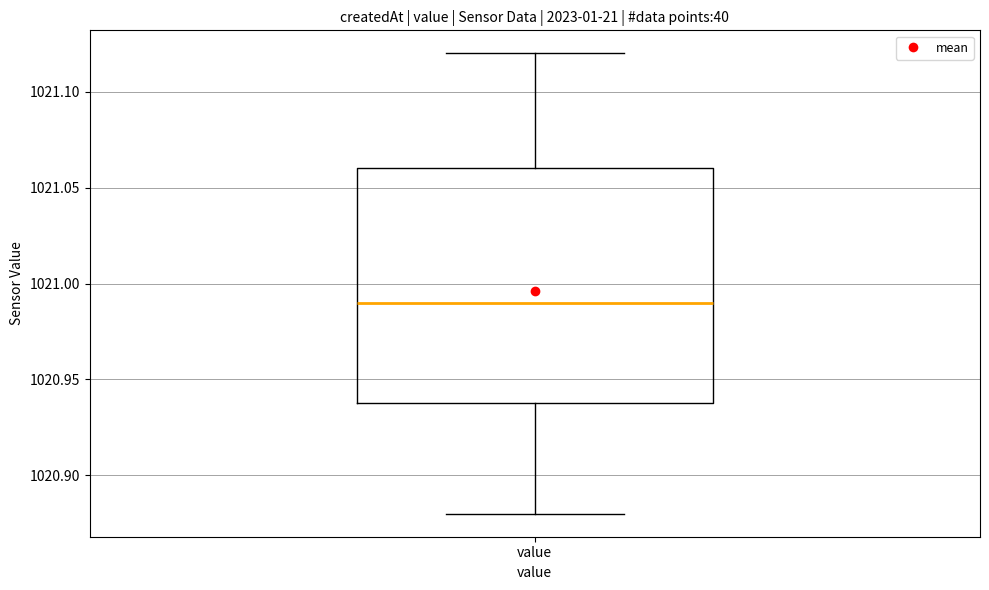

Read this box plot against the y-axis: the position of the median line, the range covered by the box, and the ends of both whiskers. The values are not printed on the chart, so give them approximately, as read against the axis.

median 1020.99, box 1020.94 to 1021.06, whiskers 1020.88 to 1021.12